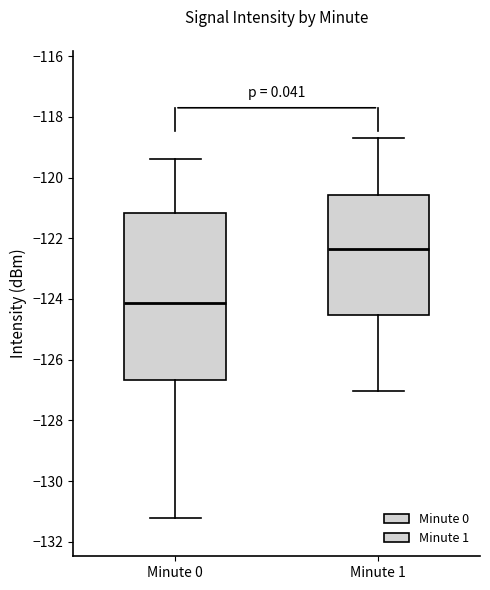

Which box is the tallest, from its lower edge to its upper edge?

Minute 0